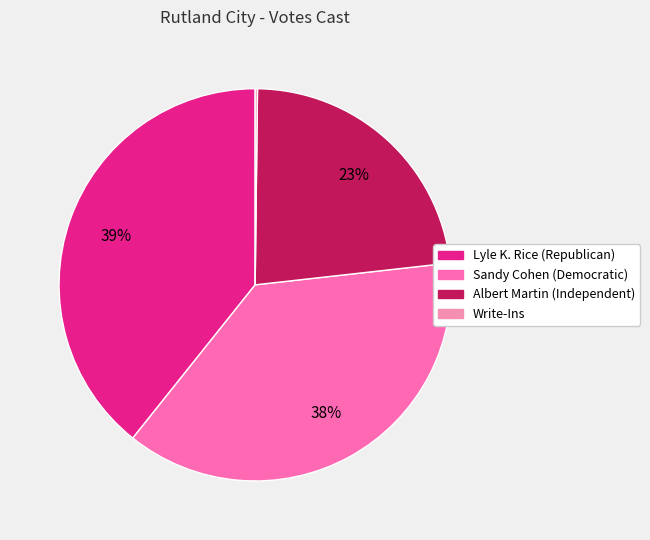

Is it true that Lyle K. Rice (Republican) is 27% of the pie?

False